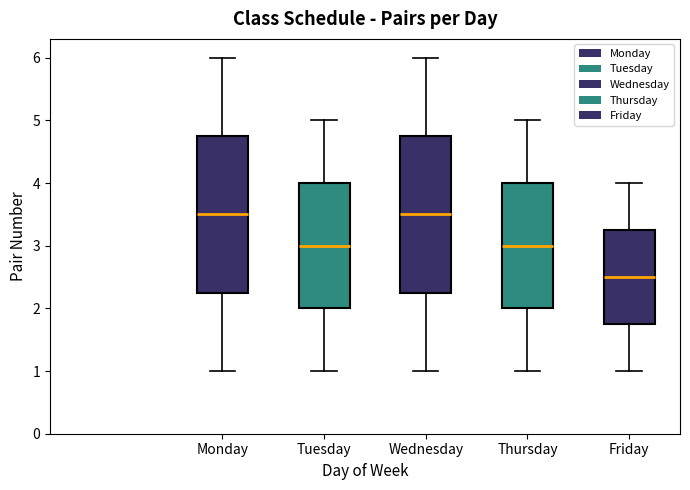

Reading left to right, read every box against the y-axis: the position of its median line, the range the box covers, and the ends of its whiskers. The values are not printed on the chart, so give them approximately, as read against the axis.

Monday: median 3.5, box 2.3 to 4.8, whiskers 1.0 to 6.0
Tuesday: median 3.0, box 2.0 to 4.0, whiskers 1.0 to 5.0
Wednesday: median 3.5, box 2.3 to 4.8, whiskers 1.0 to 6.0
Thursday: median 3.0, box 2.0 to 4.0, whiskers 1.0 to 5.0
Friday: median 2.5, box 1.8 to 3.3, whiskers 1.0 to 4.0